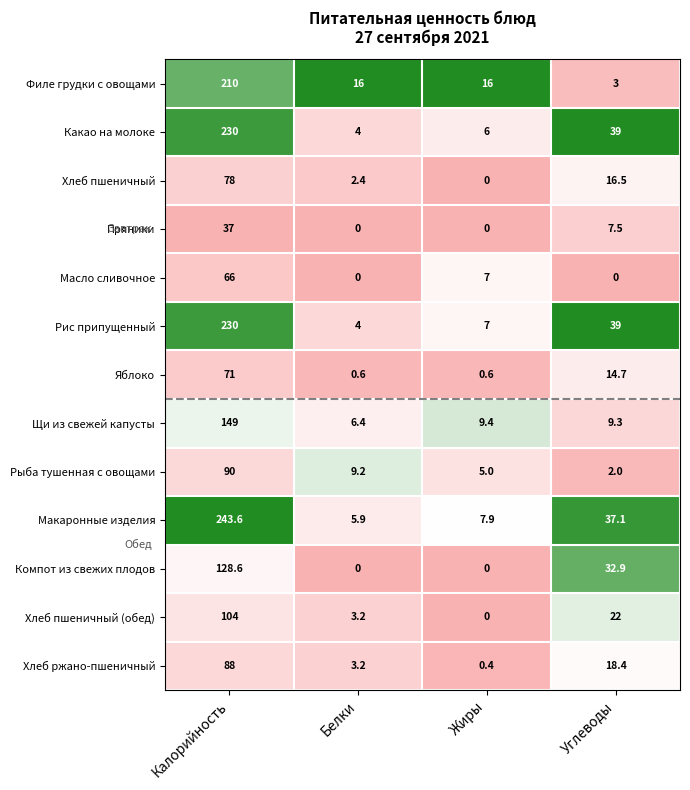

Read the Макаронные изделия value at Углеводы.

37.1